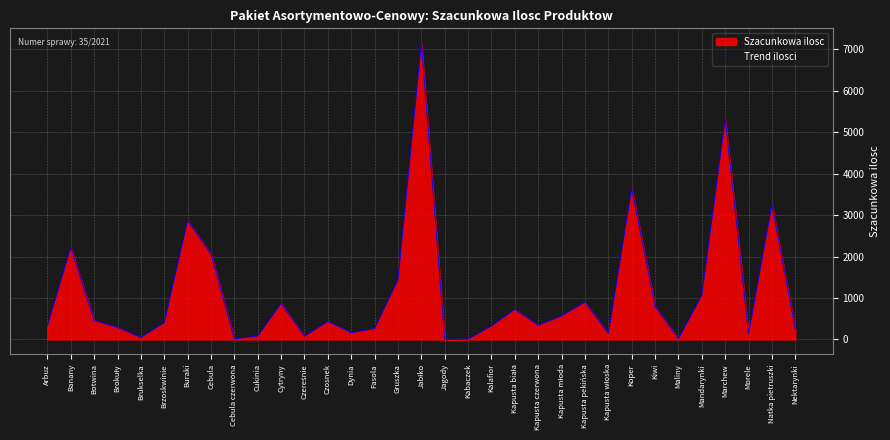

List the labels in order of value, smallest first.

Jagody, Kabaczek, Cebula czerwona, Maliny, Brukselka, Czereśnie, Cukinia, Kapusta włoska, Morele, Dynia, Nektarynki, Fasola, Brokuły, Arbuz, Kalafior, Kapusta czerwona, Brzoskwinie, Czosnek, Botwina, Kapusta młoda, Kapusta biała, Kiwi, Cytryny, Kapusta pekińska, Mandarynki, Gruszka, Cebula, Banany, Buraki, Natka pietruszki, Koper, Marchew, Jabłko